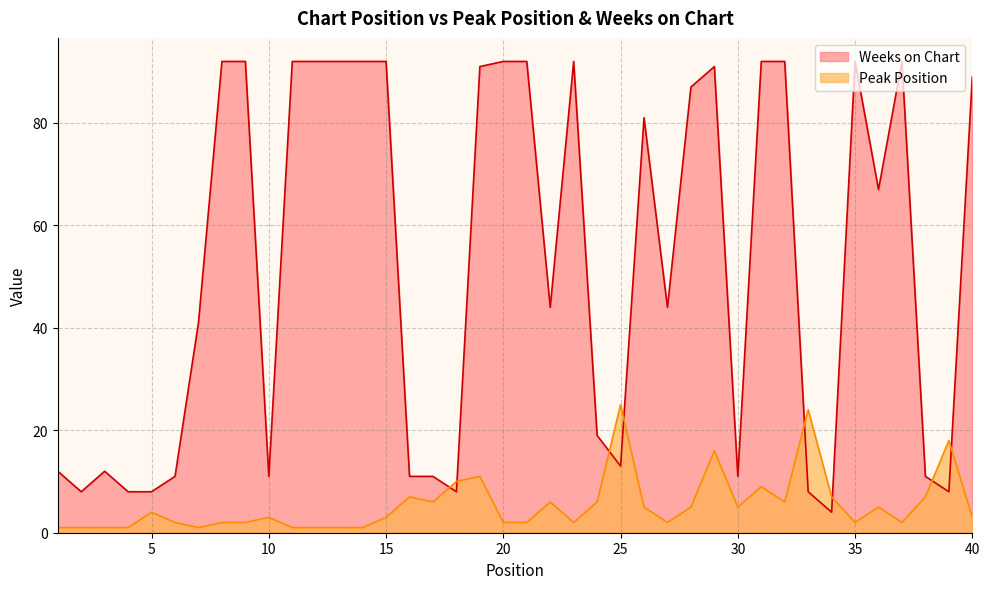

Where do Peak Position and Weeks on Chart first cross each other?

17 and 18